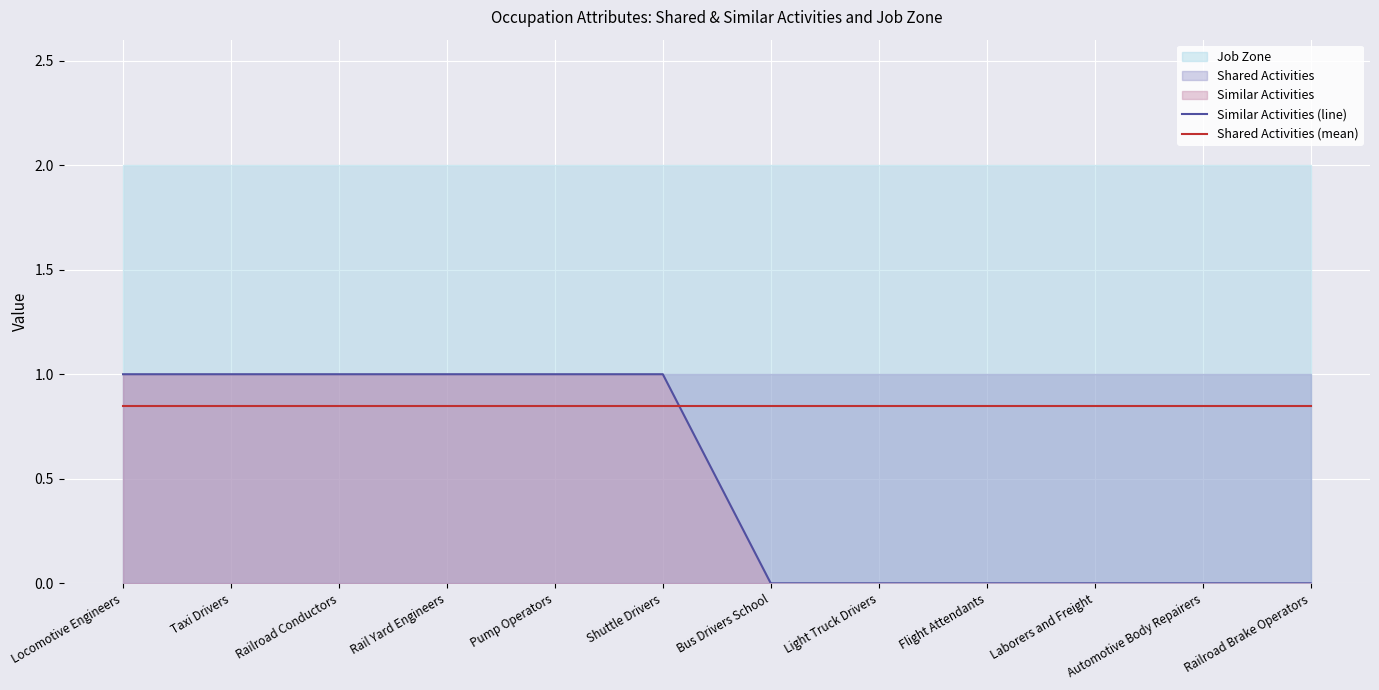

After their last crossing, which series has the higher values: Similar Activities (line) or Shared Activities (mean)?

Shared Activities (mean)